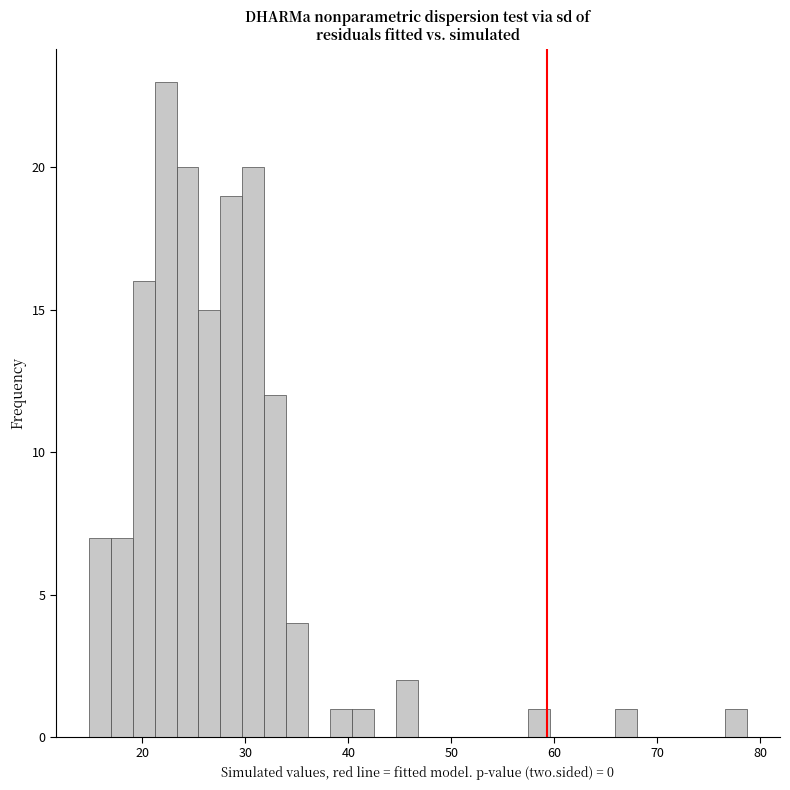

Read against the x-axis, roughly where is the centre of the tallest bar?

22